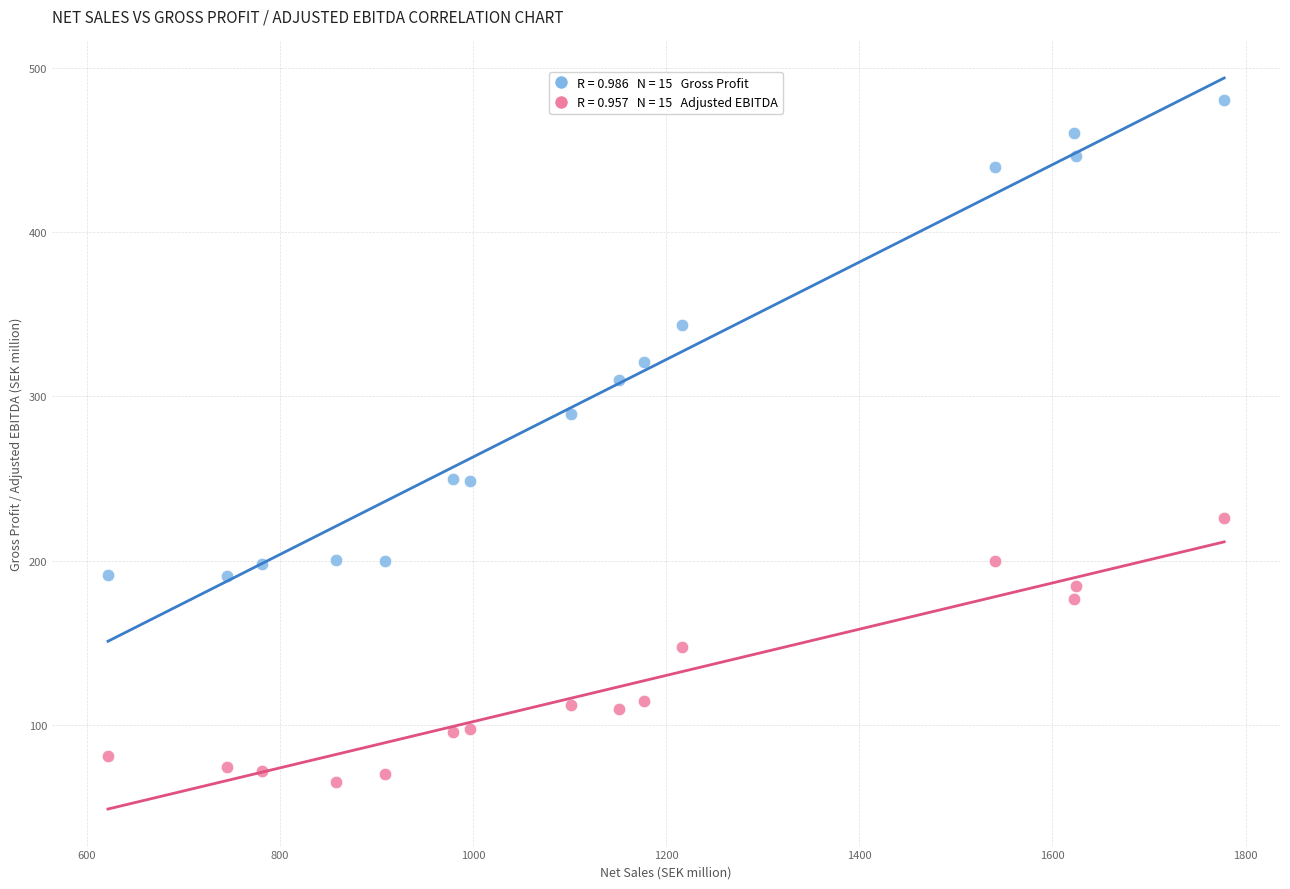

Across all data points, what is the range of X values (max minus min)?

1155.6